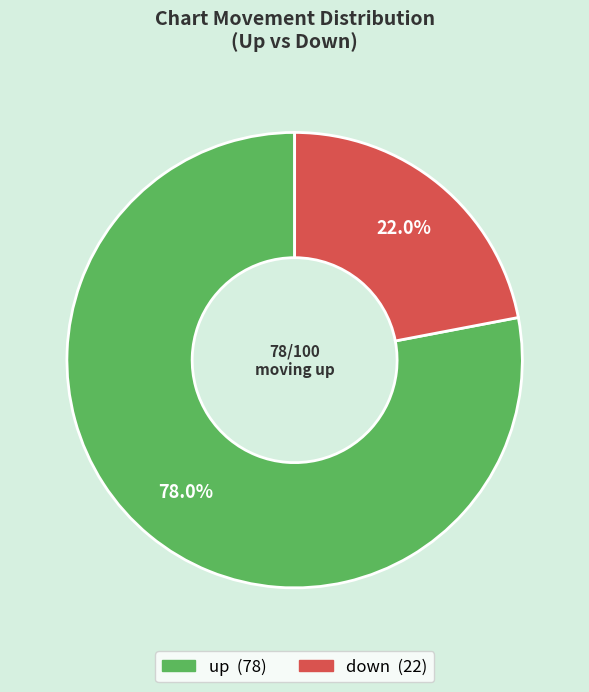

Which slice represents more than half of the pie?

up